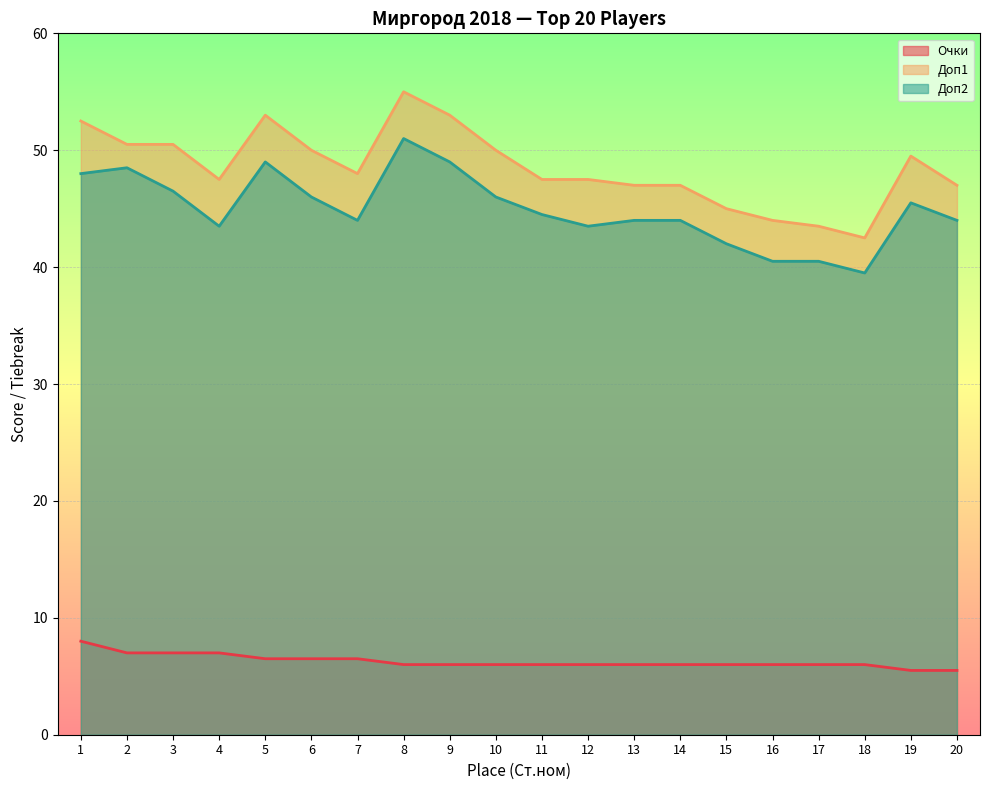

What is the sum of all Доп1 values?

970.5